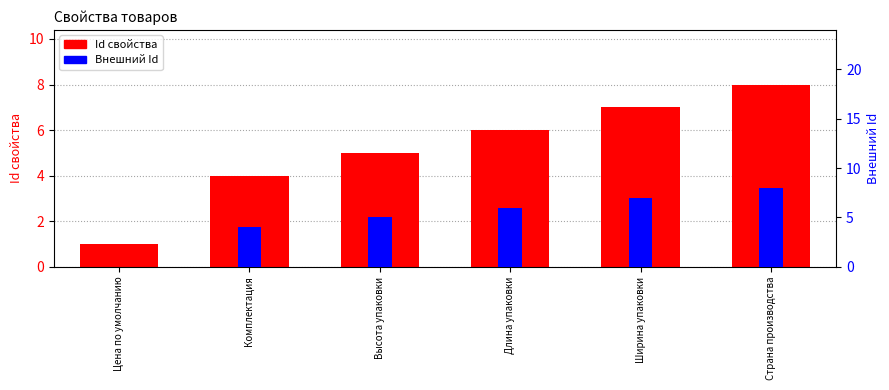

List the series in order of their overall mean, highest first.

Id свойства, Внешний Id